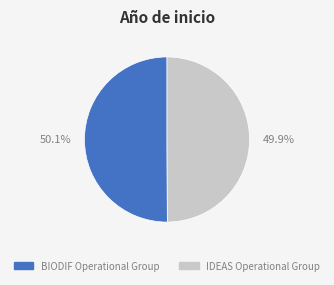

To the nearest percent, what portion does BIODIF Operational Group represent?

50%